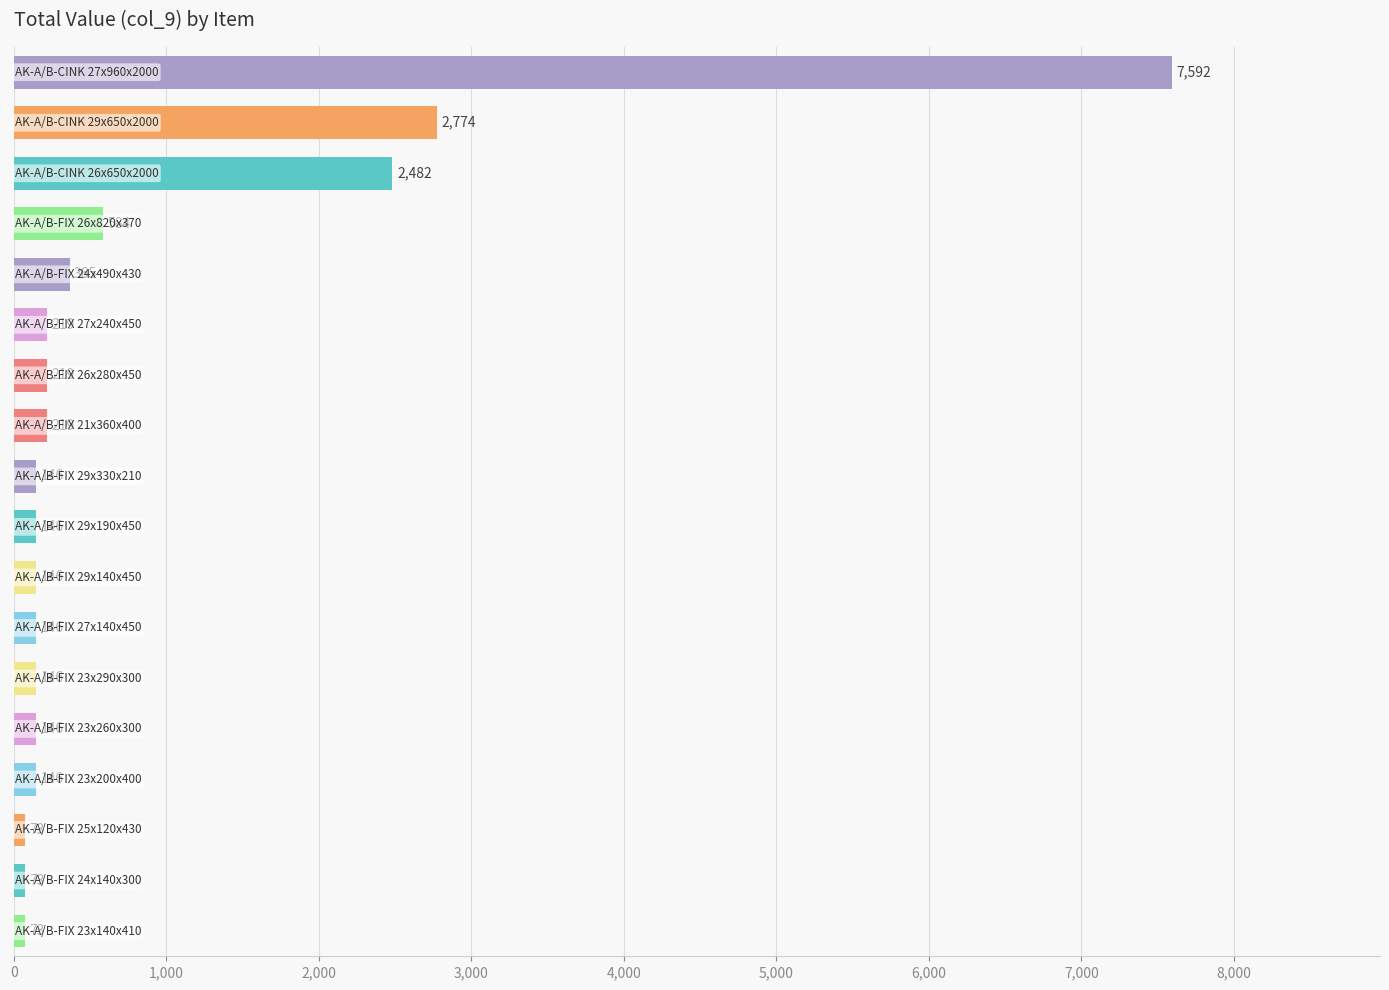

Count the number of data series in this chart.

1